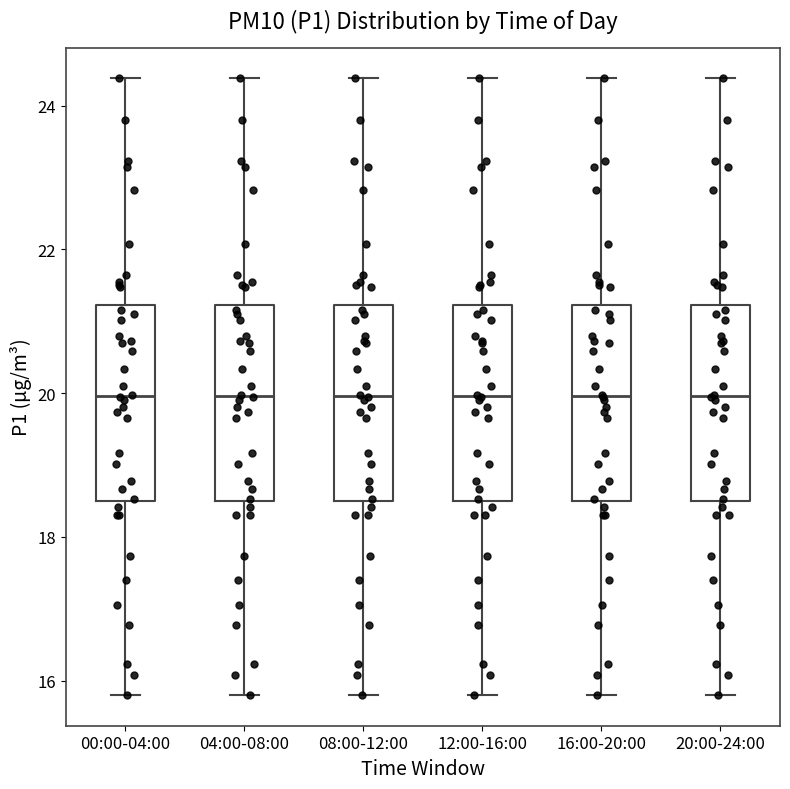

Reading left to right, transcribe this box plot: for each box, give where its median line is, the range the box spans, and where its two whiskers end, as read against the y-axis. The values are not printed on the chart, so give them approximately, as read against the axis.

00:00-04:00: median 20.0, box 18.4 to 21.2, whiskers 15.8 to 24.4
04:00-08:00: median 20.0, box 18.4 to 21.2, whiskers 15.8 to 24.4
08:00-12:00: median 20.0, box 18.4 to 21.2, whiskers 15.8 to 24.4
12:00-16:00: median 20.0, box 18.4 to 21.2, whiskers 15.8 to 24.4
16:00-20:00: median 20.0, box 18.4 to 21.2, whiskers 15.8 to 24.4
20:00-24:00: median 20.0, box 18.4 to 21.2, whiskers 15.8 to 24.4